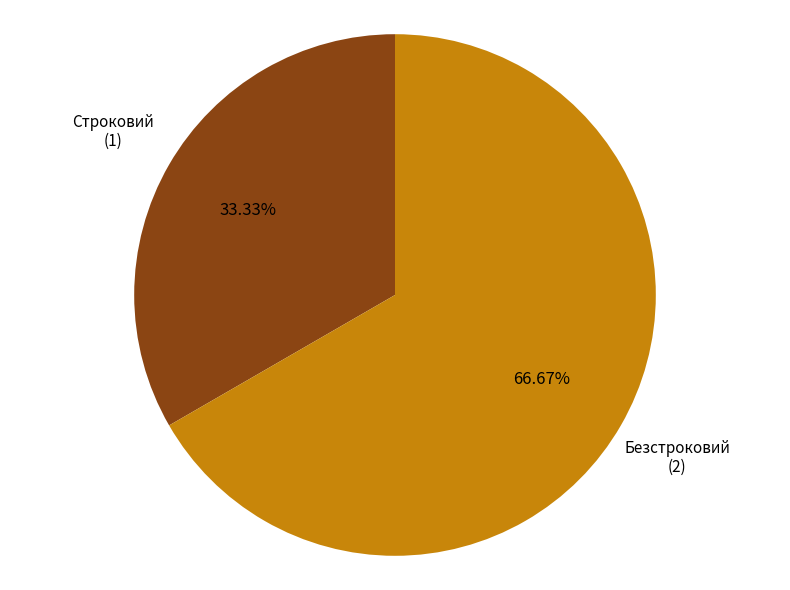

Does any single category account for the majority?

Yes